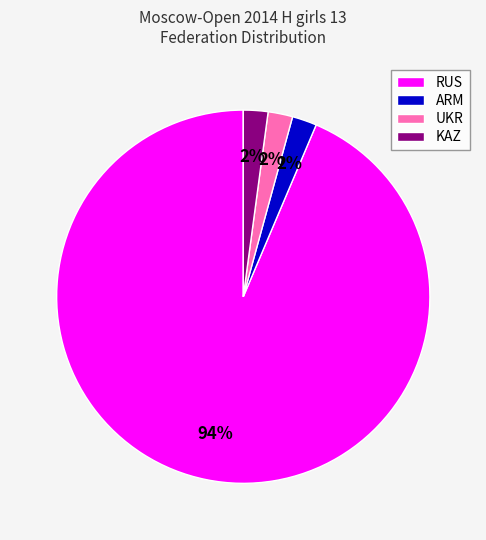

Approximately how many times larger is the value at UKR compared to ARM?

1.0